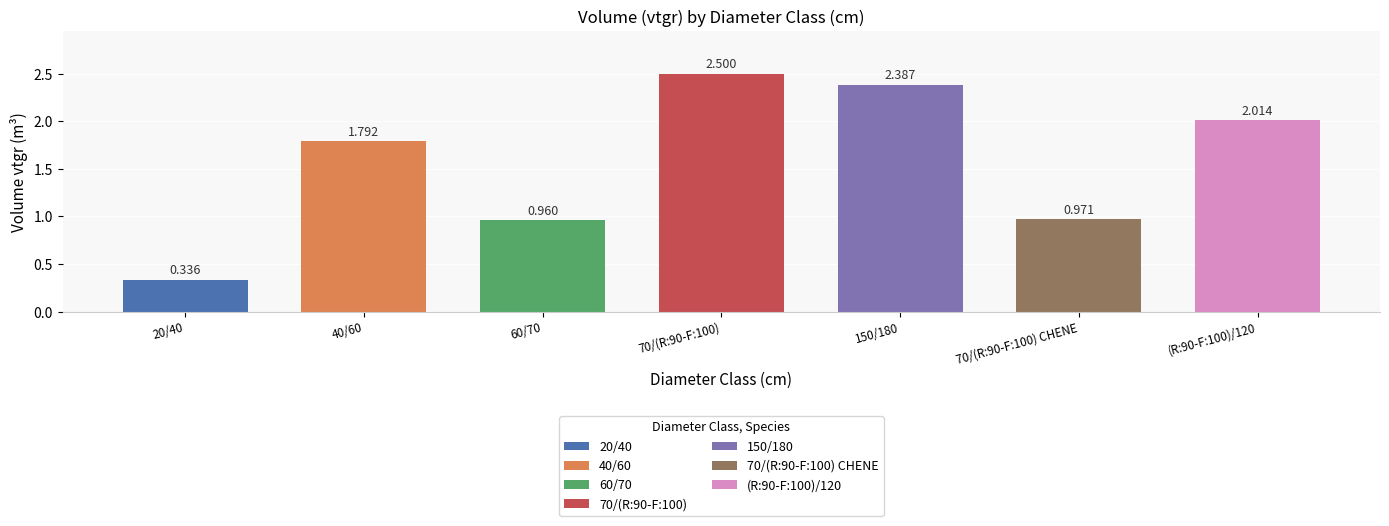

What value does the data have at 20/40?

0.3